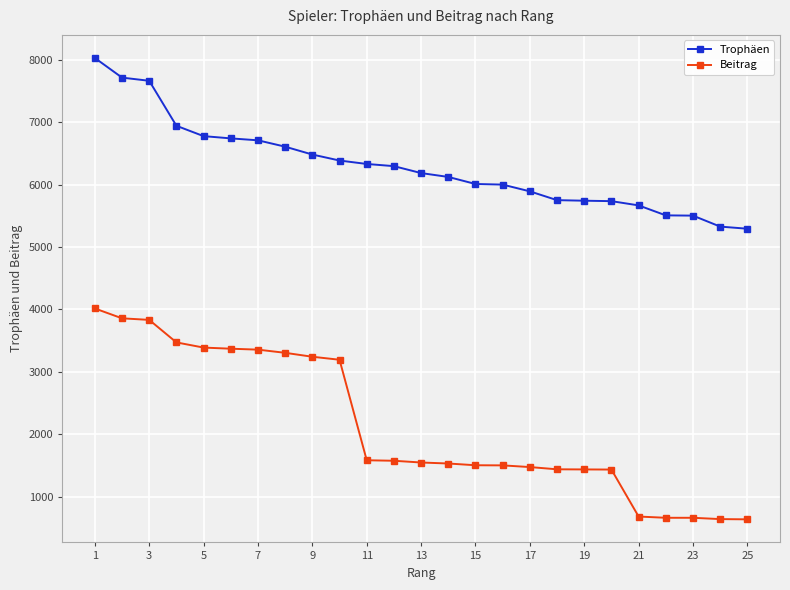

True or false: Beitrag and Trophäen cross at least once.

False